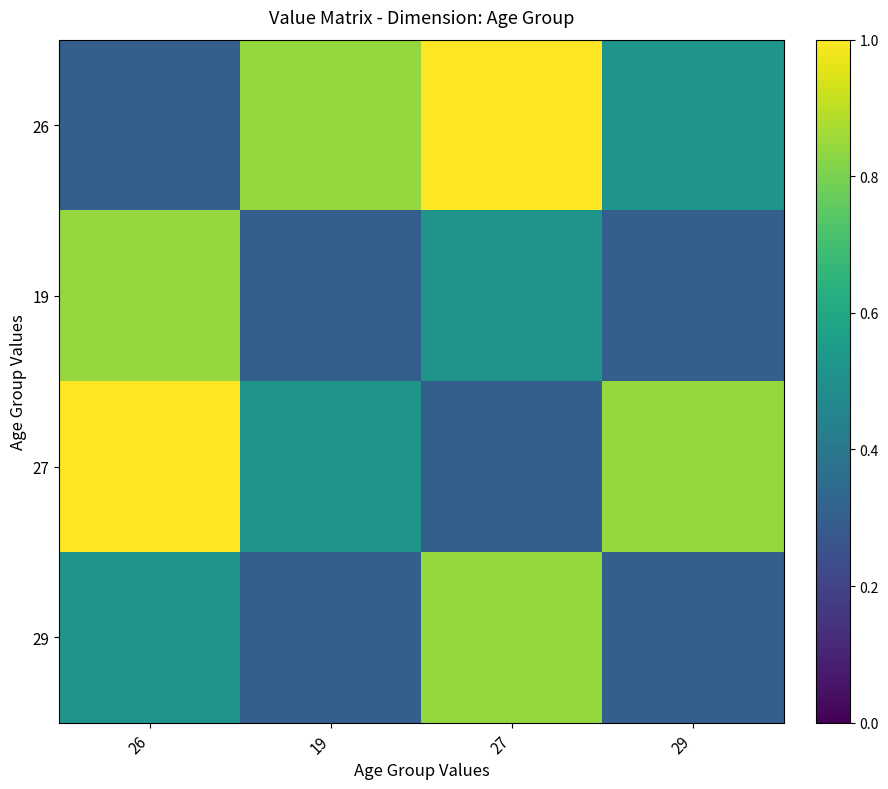

Reading left to right, what are all the values shown in this chart?

26: 26=0.3	19=0.8	27=1.0	29=0.5
19: 26=0.8	19=0.3	27=0.5	29=0.3
27: 26=1.0	19=0.5	27=0.3	29=0.8
29: 26=0.5	19=0.3	27=0.8	29=0.3